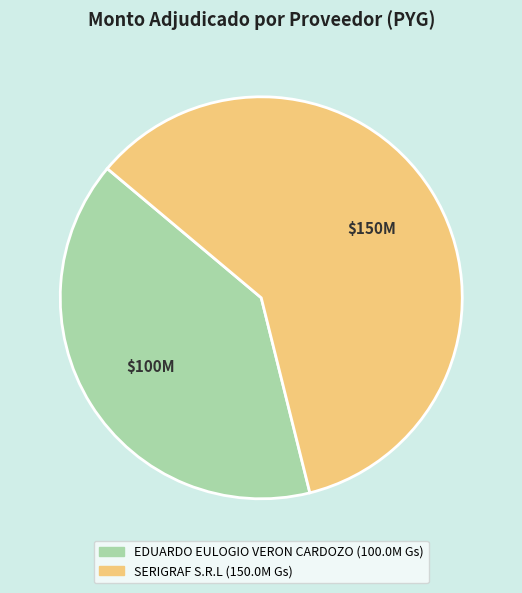

Is the sum of SERIGRAF S.R.L and EDUARDO EULOGIO VERON CARDOZO greater than half?

Yes